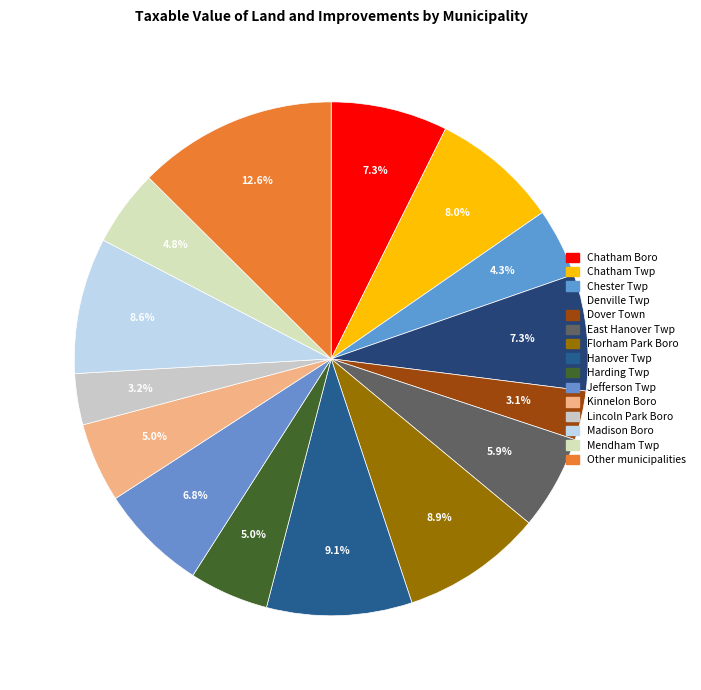

How many slices are in this pie chart?

15